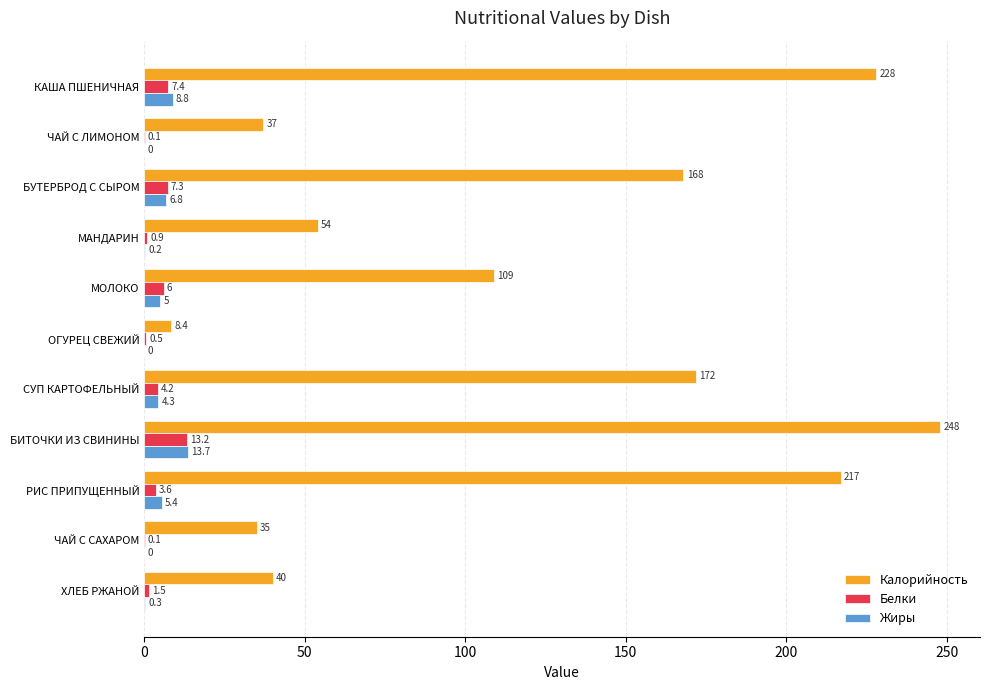

Is it true that Калорийность equals 35.0 at ЧАЙ С САХАРОМ?

True